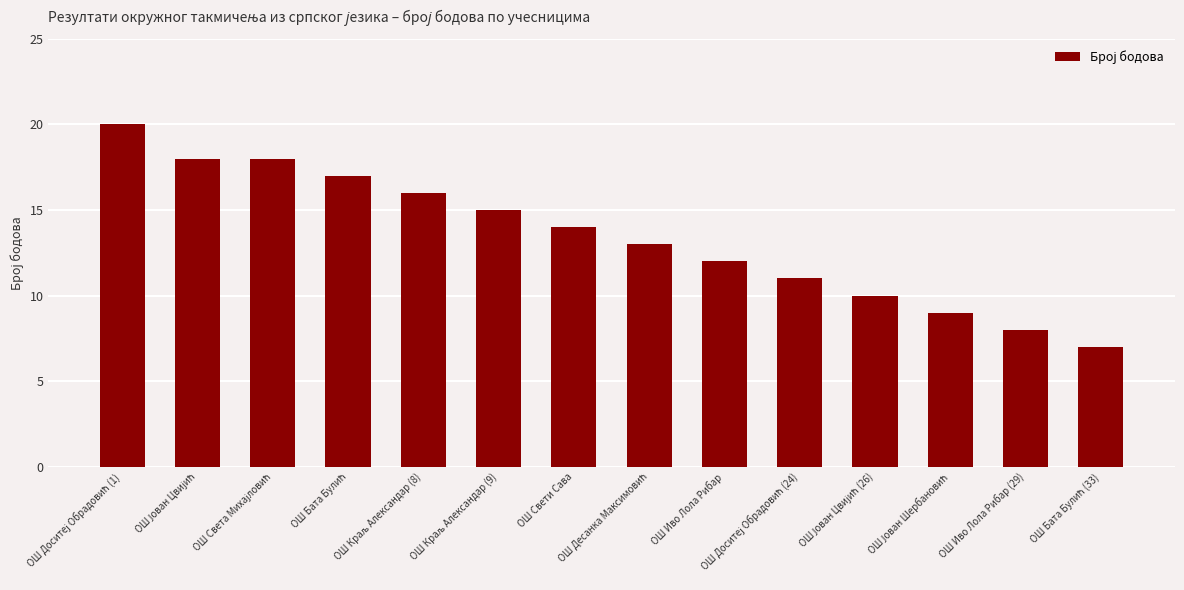

How many distinct data groups are displayed?

1